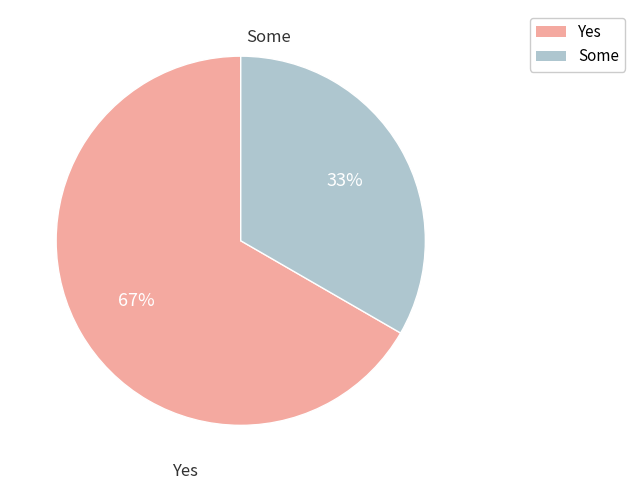

Does any single category account for the majority?

Yes